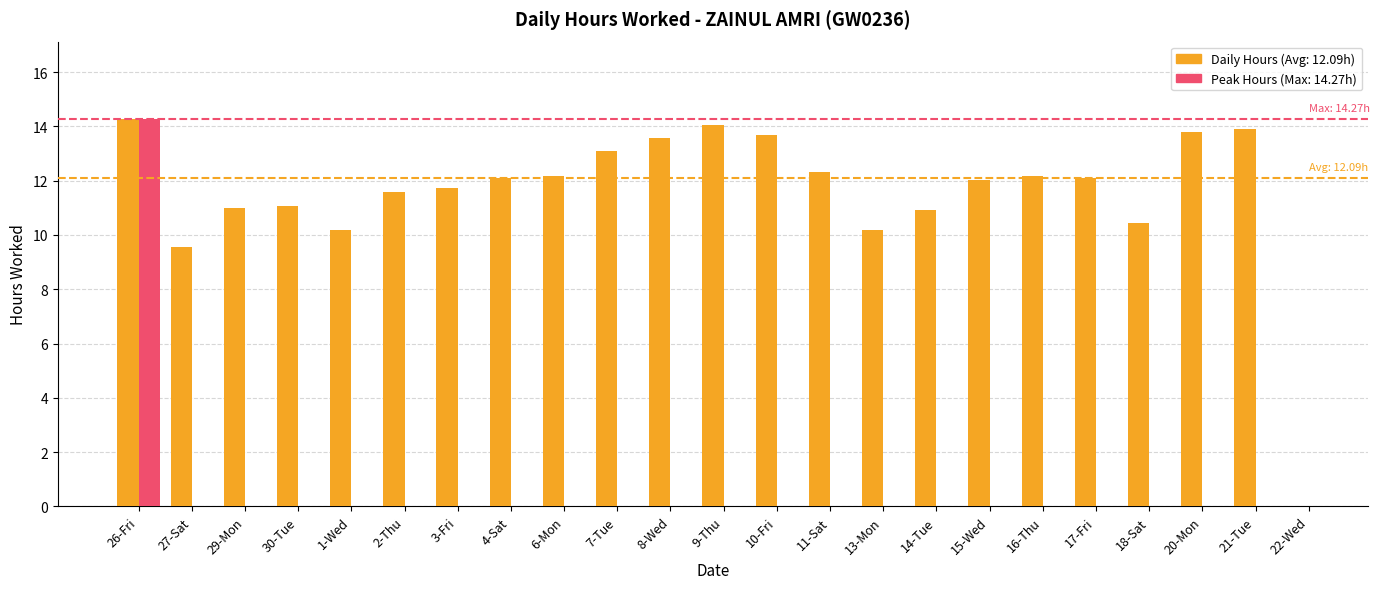

What is the sum of the values at 14-Tue and 15-Wed?

22.9